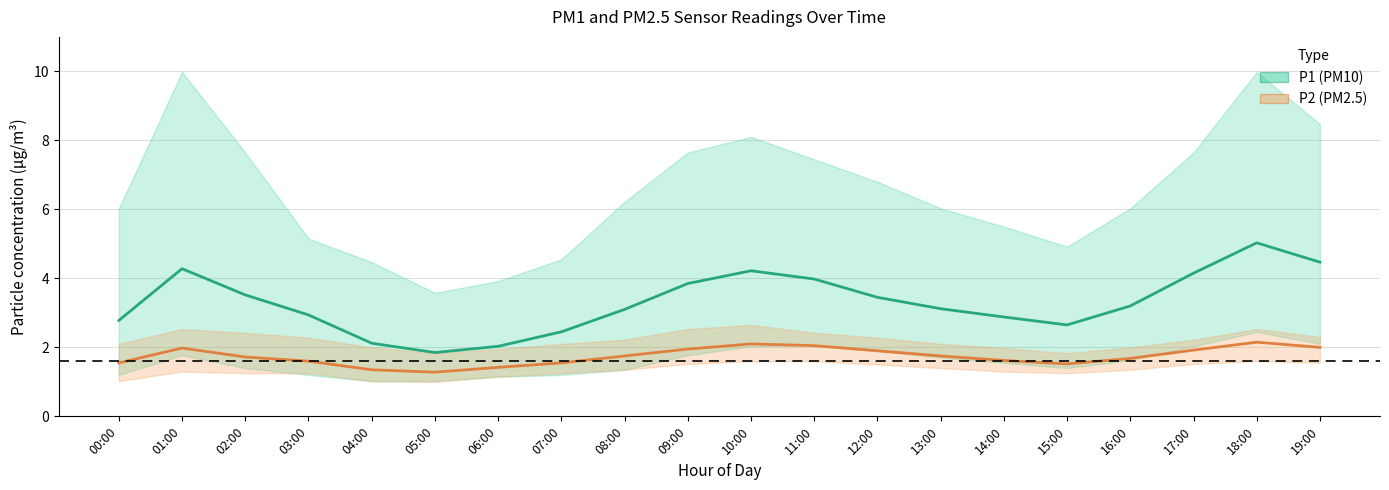

What is the spread (max minus min) of values at 09:00?

1.9